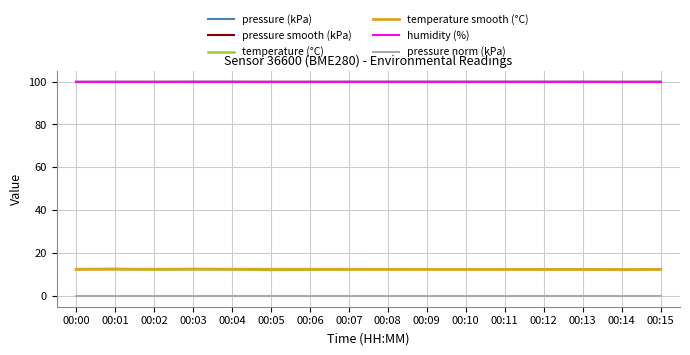

What is the maximum value for pressure (kPa)?

99.9